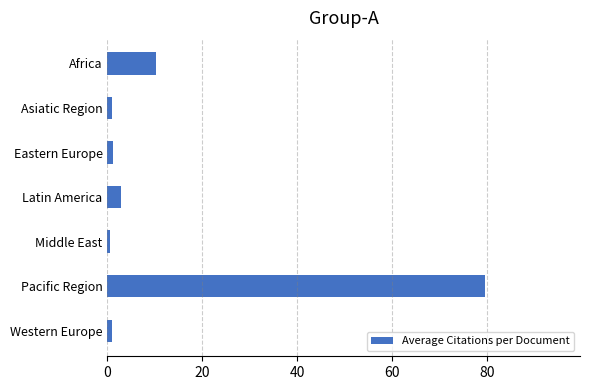

What is the ratio of the value at Africa to the value at Latin America?

3.5